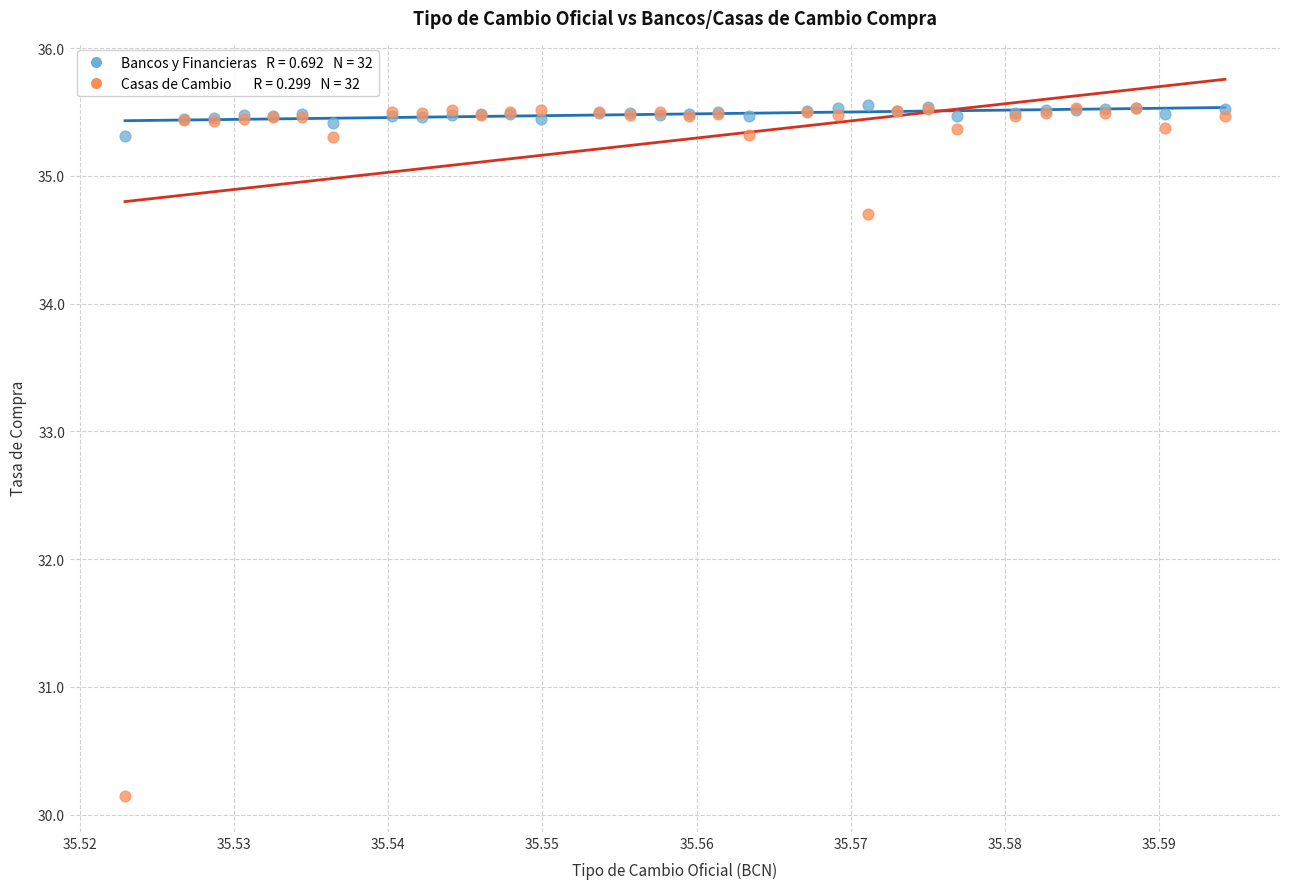

Across all series, what Y value is closest to 32?

30.1